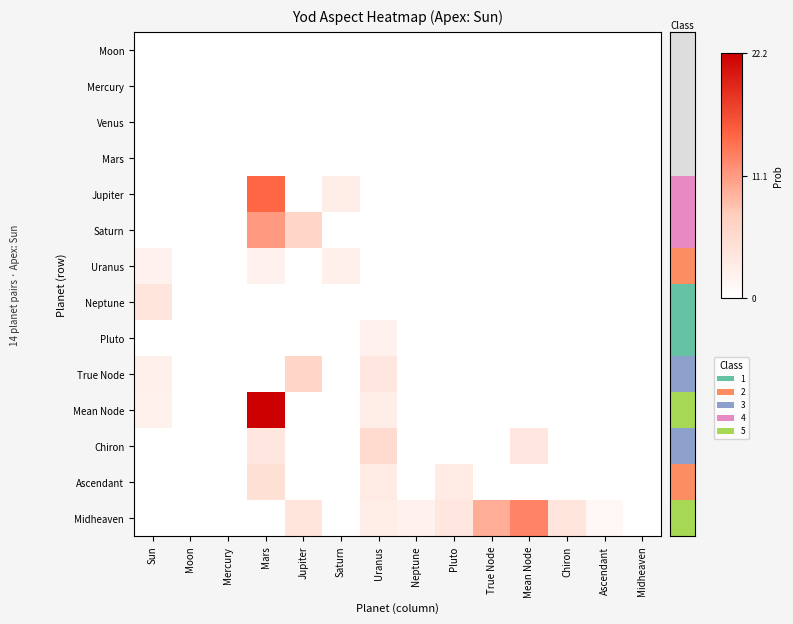

Reading right to left, what are all the values shown in this chart?

Moon: Midheaven=0.0	Ascendant=0.0	Chiron=0.0	Mean Node=0.0	True Node=0.0	Pluto=0.0	Neptune=0.0	Uranus=0.0	Saturn=0.0	Jupiter=0.0	Mars=0.0	Mercury=0.0	Moon=0.0	Sun=0.0
Mercury: Midheaven=0.0	Ascendant=0.0	Chiron=0.0	Mean Node=0.0	True Node=0.0	Pluto=0.0	Neptune=0.0	Uranus=0.0	Saturn=0.0	Jupiter=0.0	Mars=0.0	Mercury=0.0	Moon=0.0	Sun=0.0
Venus: Midheaven=0.0	Ascendant=0.0	Chiron=0.0	Mean Node=0.0	True Node=0.0	Pluto=0.0	Neptune=0.0	Uranus=0.0	Saturn=0.0	Jupiter=0.0	Mars=0.0	Mercury=0.0	Moon=0.0	Sun=0.0
Mars: Midheaven=0.0	Ascendant=0.0	Chiron=0.0	Mean Node=0.0	True Node=0.0	Pluto=0.0	Neptune=0.0	Uranus=0.0	Saturn=0.0	Jupiter=0.0	Mars=0.0	Mercury=0.0	Moon=0.0	Sun=0.0
Jupiter: Midheaven=0.0	Ascendant=0.0	Chiron=0.0	Mean Node=0.0	True Node=0.0	Pluto=0.0	Neptune=0.0	Uranus=0.0	Saturn=2.6	Jupiter=0.0	Mars=14.8	Mercury=0.0	Moon=0.0	Sun=0.0
Saturn: Midheaven=0.0	Ascendant=0.0	Chiron=0.0	Mean Node=0.0	True Node=0.0	Pluto=0.0	Neptune=0.0	Uranus=0.0	Saturn=0.0	Jupiter=6.3	Mars=11.1	Mercury=0.0	Moon=0.0	Sun=0.0
Uranus: Midheaven=0.0	Ascendant=0.0	Chiron=0.0	Mean Node=0.0	True Node=0.0	Pluto=0.0	Neptune=0.0	Uranus=0.0	Saturn=2.3	Jupiter=0.0	Mars=2.1	Mercury=0.0	Moon=0.0	Sun=1.9
Neptune: Midheaven=0.0	Ascendant=0.0	Chiron=0.0	Mean Node=0.0	True Node=0.0	Pluto=0.0	Neptune=0.0	Uranus=0.0	Saturn=0.0	Jupiter=0.0	Mars=0.0	Mercury=0.0	Moon=0.0	Sun=4.0
Pluto: Midheaven=0.0	Ascendant=0.0	Chiron=0.0	Mean Node=0.0	True Node=0.0	Pluto=0.0	Neptune=0.0	Uranus=2.1	Saturn=0.0	Jupiter=0.0	Mars=0.0	Mercury=0.0	Moon=0.0	Sun=0.0
True Node: Midheaven=0.0	Ascendant=0.0	Chiron=0.0	Mean Node=0.0	True Node=0.0	Pluto=0.0	Neptune=0.0	Uranus=3.7	Saturn=0.0	Jupiter=6.3	Mars=0.0	Mercury=0.0	Moon=0.0	Sun=2.3
Mean Node: Midheaven=0.0	Ascendant=0.0	Chiron=0.0	Mean Node=0.0	True Node=0.0	Pluto=0.0	Neptune=0.0	Uranus=2.8	Saturn=0.0	Jupiter=0.0	Mars=22.2	Mercury=0.0	Moon=0.0	Sun=2.0
Chiron: Midheaven=0.0	Ascendant=0.0	Chiron=0.0	Mean Node=3.7	True Node=0.0	Pluto=0.0	Neptune=0.0	Uranus=5.5	Saturn=0.0	Jupiter=0.0	Mars=3.7	Mercury=0.0	Moon=0.0	Sun=0.0
Ascendant: Midheaven=0.0	Ascendant=0.0	Chiron=0.0	Mean Node=0.0	True Node=0.0	Pluto=3.2	Neptune=0.0	Uranus=3.2	Saturn=0.0	Jupiter=0.0	Mars=4.9	Mercury=0.0	Moon=0.0	Sun=0.0
Midheaven: Midheaven=0.0	Ascendant=1.2	Chiron=4.0	Mean Node=12.7	True Node=9.8	Pluto=3.7	Neptune=2.1	Uranus=2.6	Saturn=0.0	Jupiter=4.0	Mars=0.0	Mercury=0.0	Moon=0.0	Sun=0.0